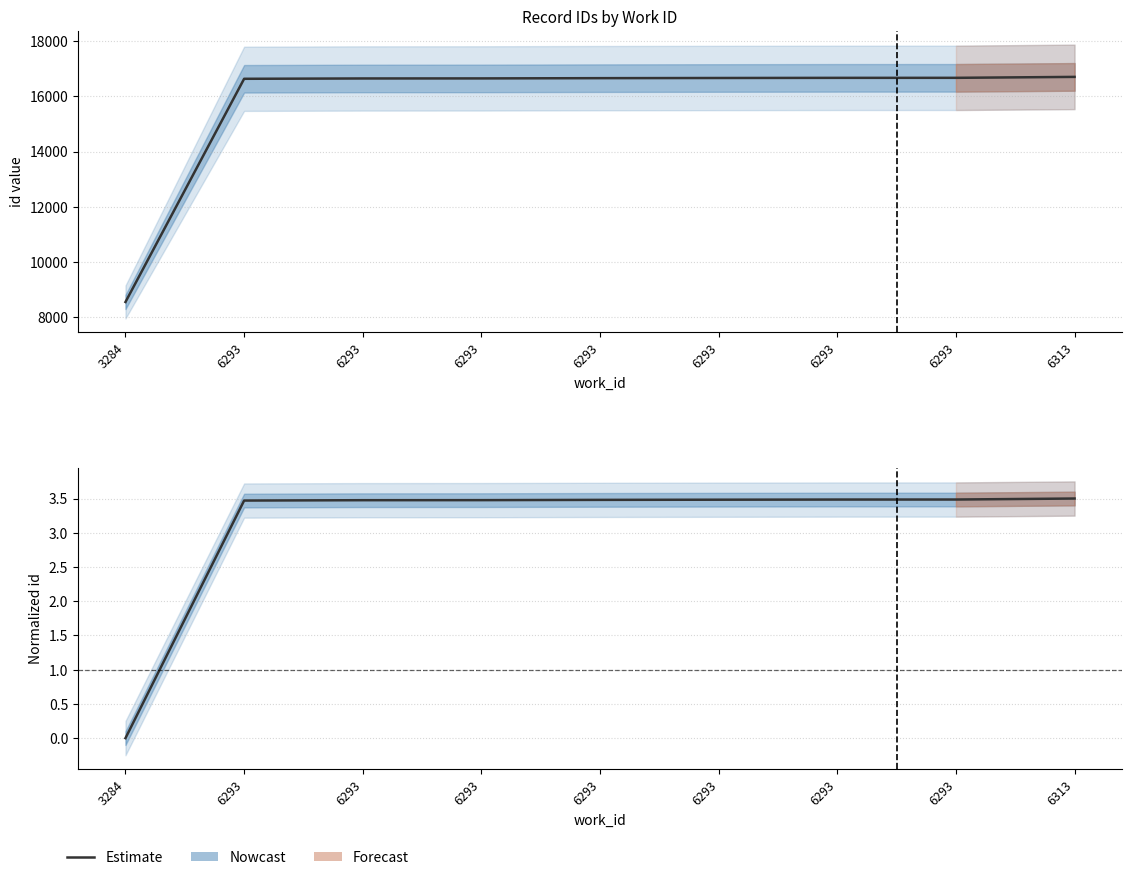

Count the number of categories in the chart.

9